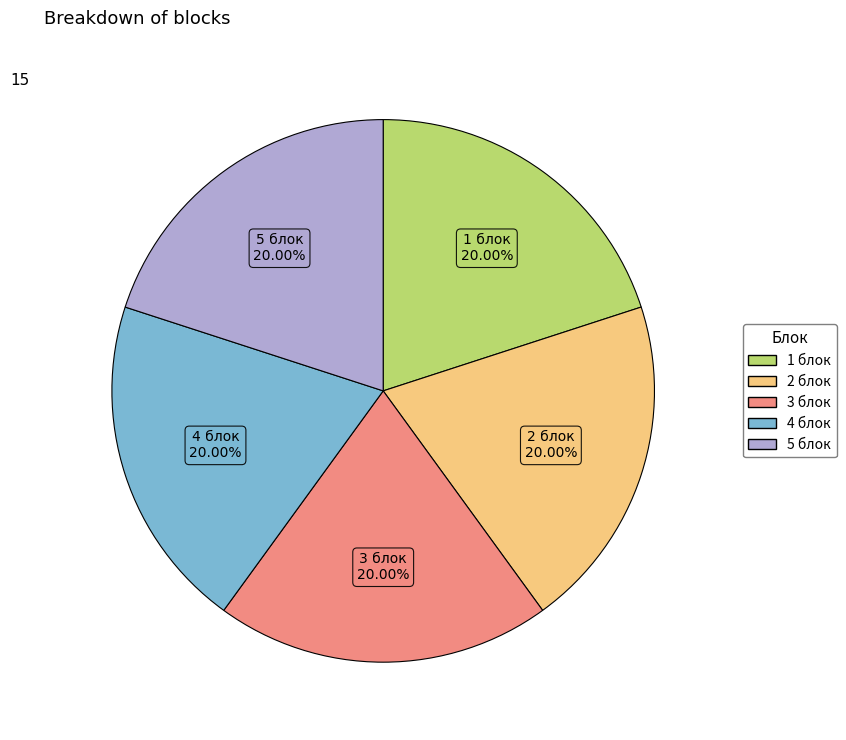

True or false: 4 блок accounts for 29% of the total.

False